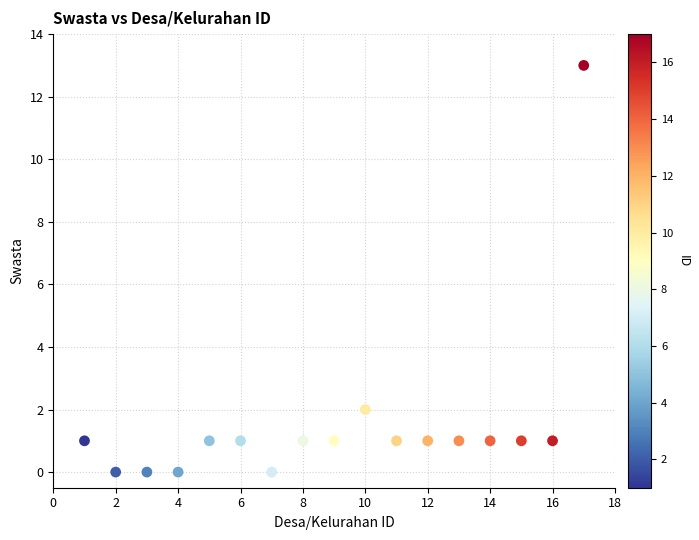

What is the range of Y values (max minus min)?

13